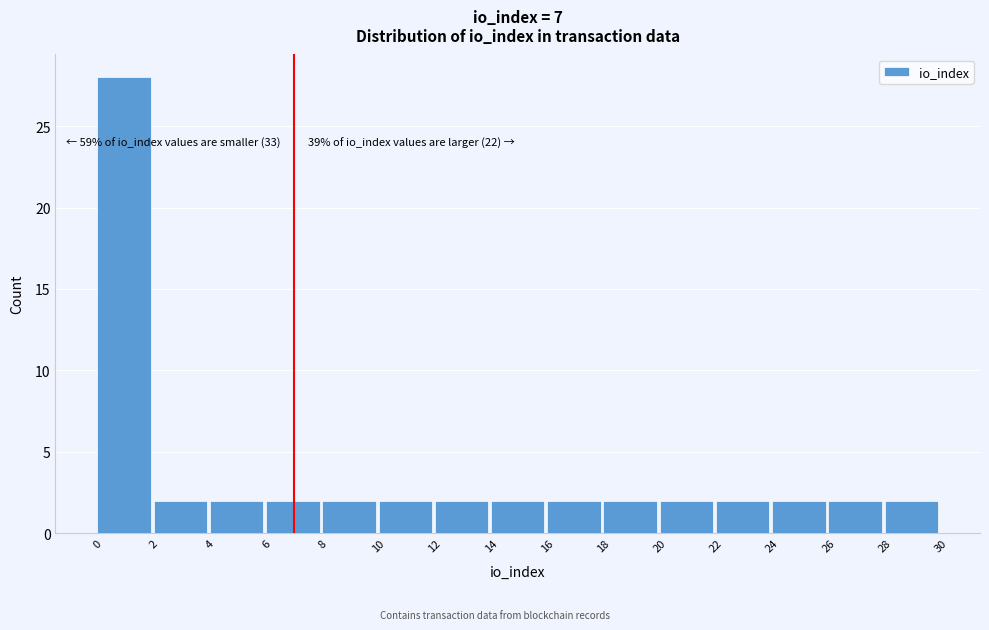

Over which range of the x-axis is the bar tallest?

0 to 2